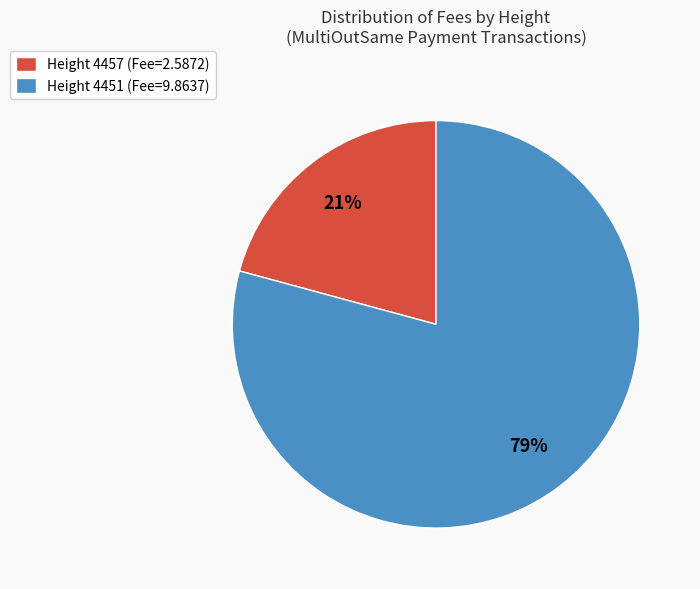

Combined, do Height 4451 (Fee=9.8637) and Height 4457 (Fee=2.5872) account for over 50%?

Yes